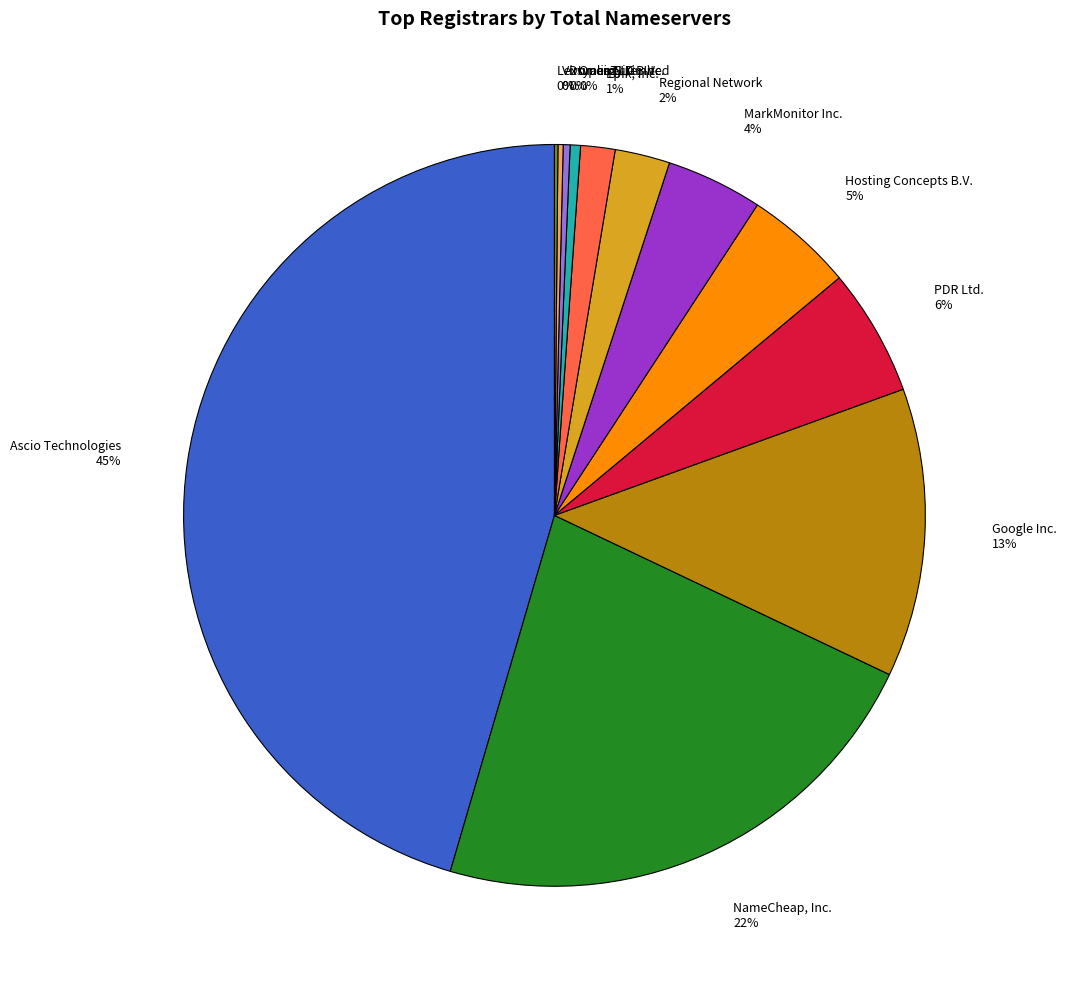

Which has a higher value, Regional Network 2% or Hosting Concepts B.V. 5%?

Hosting Concepts B.V. 5%